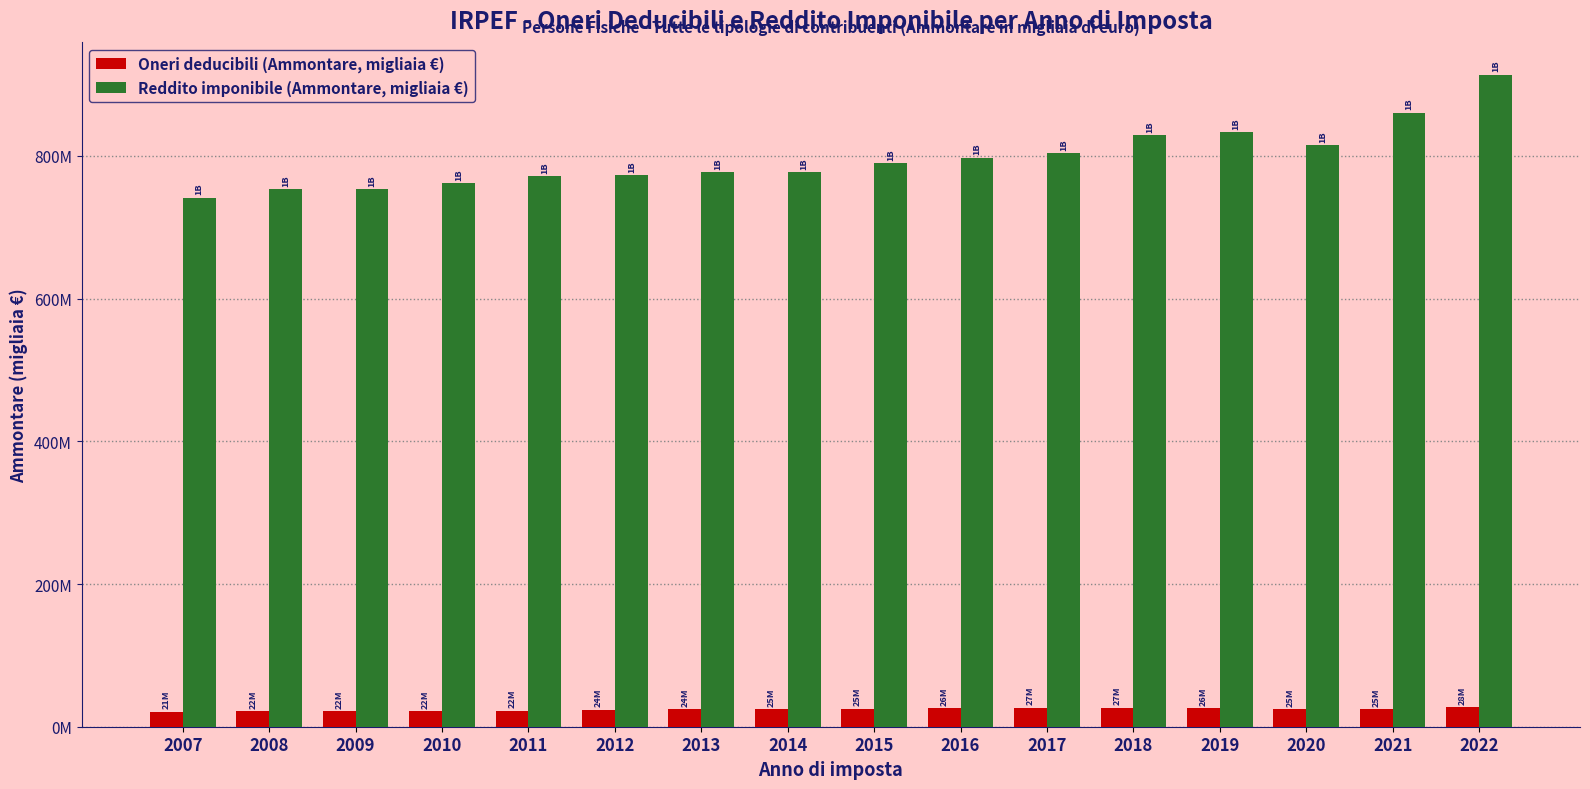

Is the value of Reddito imponibile (Ammontare, migliaia €) at 2007 greater than the value of Oneri deducibili (Ammontare, migliaia €) at 2021?

Yes